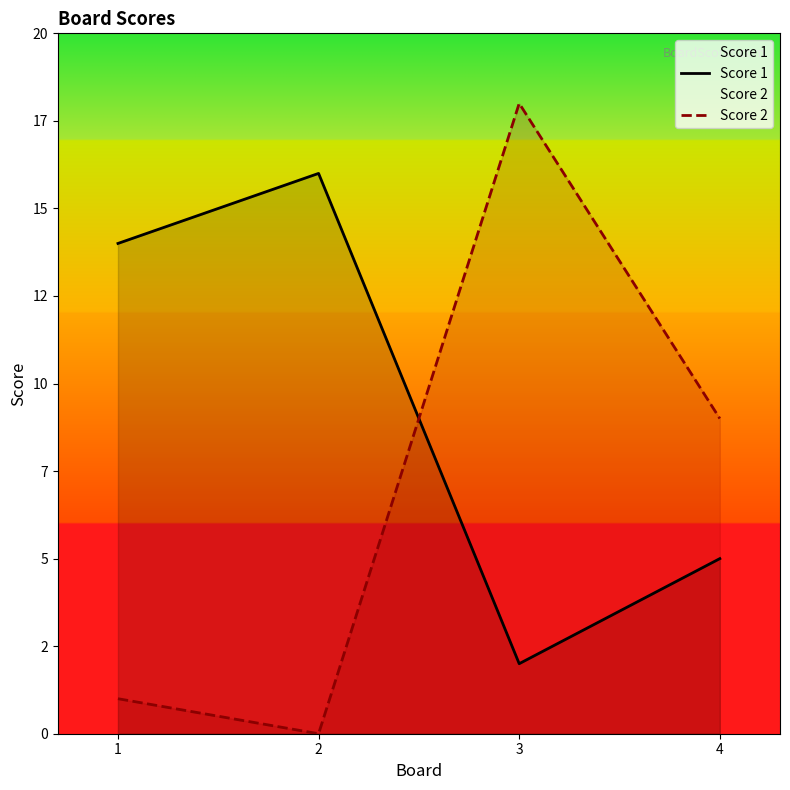

Reading left to right, what are all the values shown in this chart?

Score 1: 14	16	2	5
Score 2: 1	0	18	9